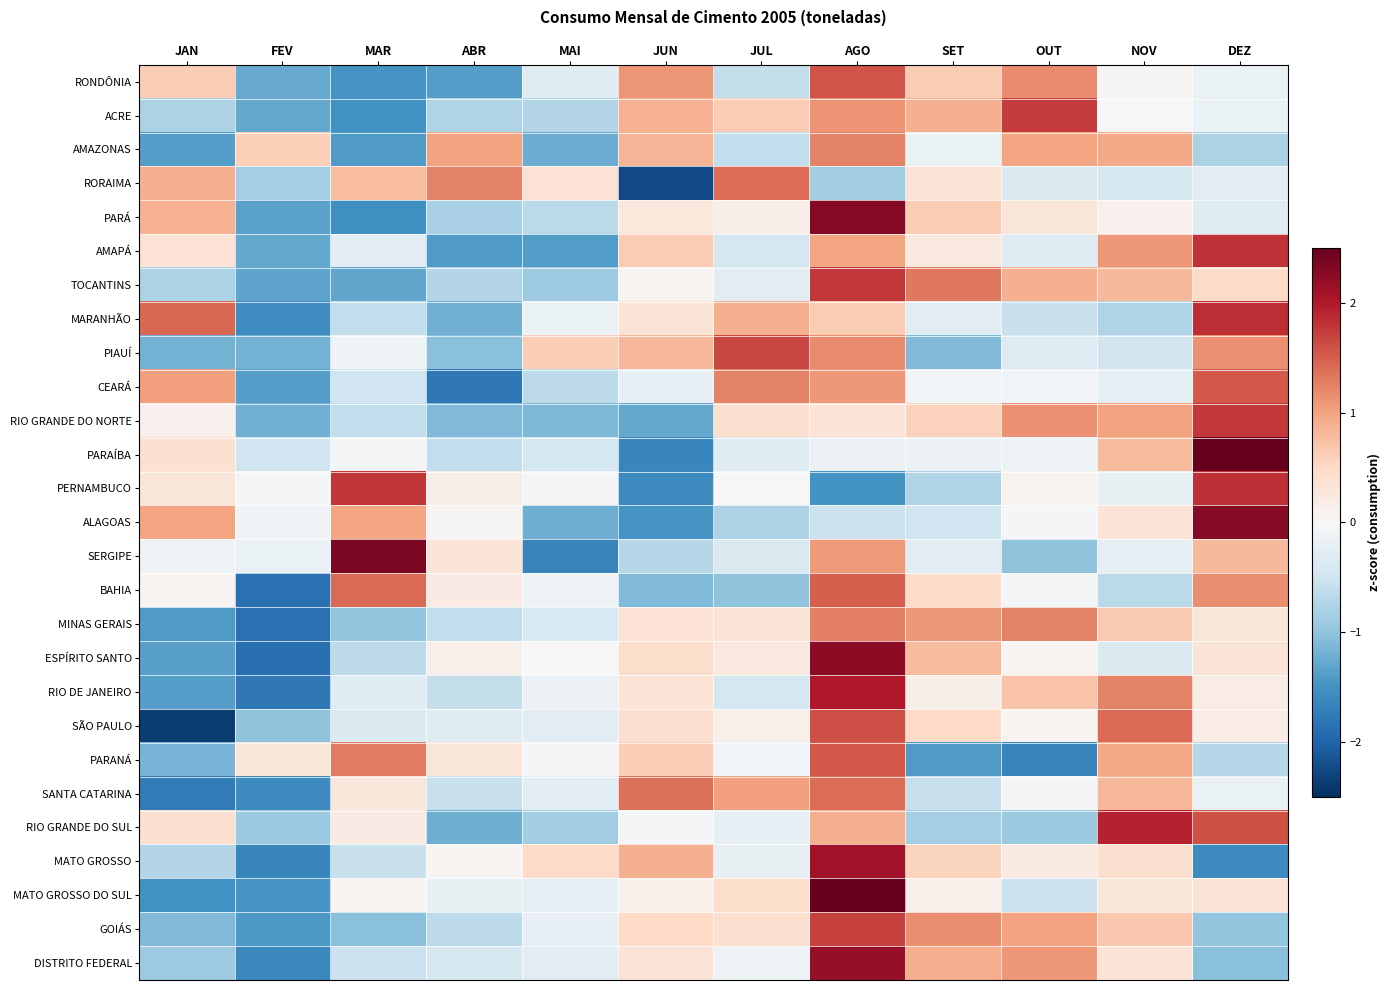

Which series changed the most between MAI and JUN?

RORAIMA